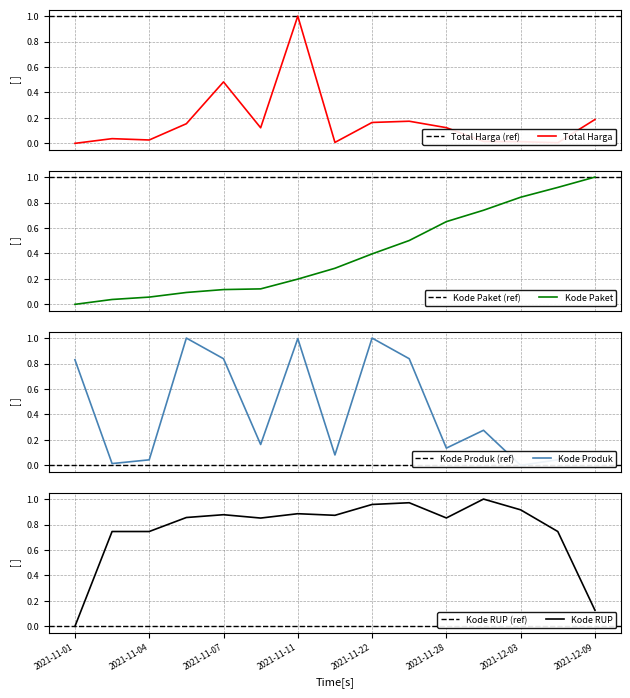

In Kode RUP, how many points are higher than both neighbors (excluding endpoints)?

4